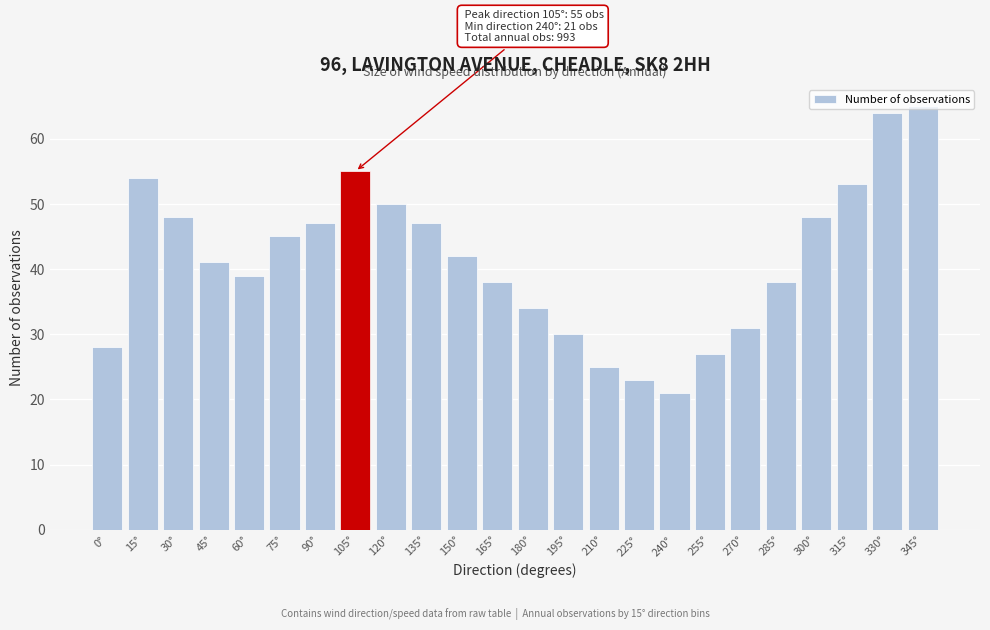

What is the label of the 7th bar from the right?

255°